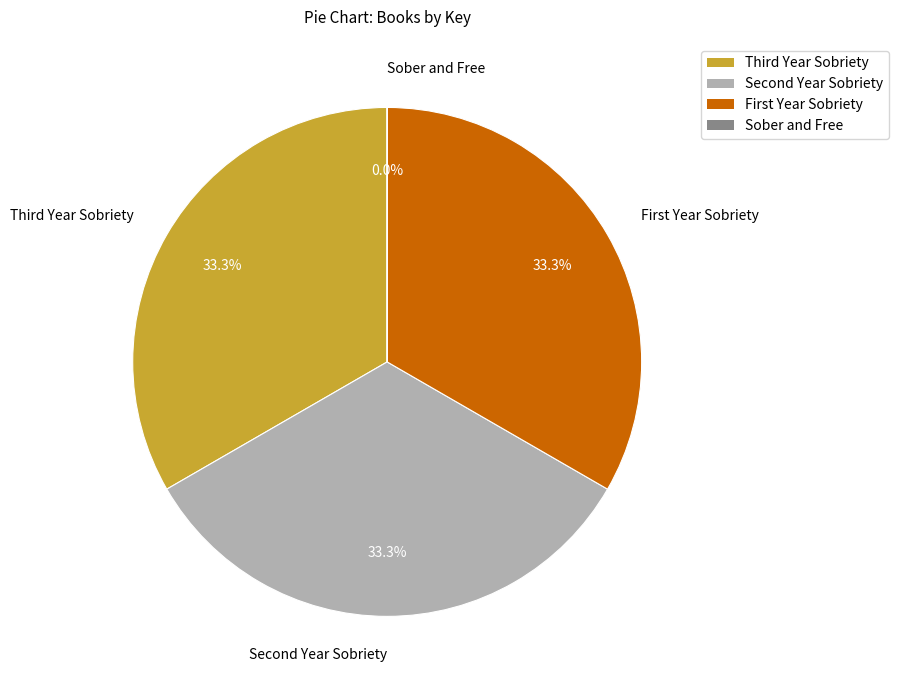

Is there any slice that represents more than half of the pie?

No